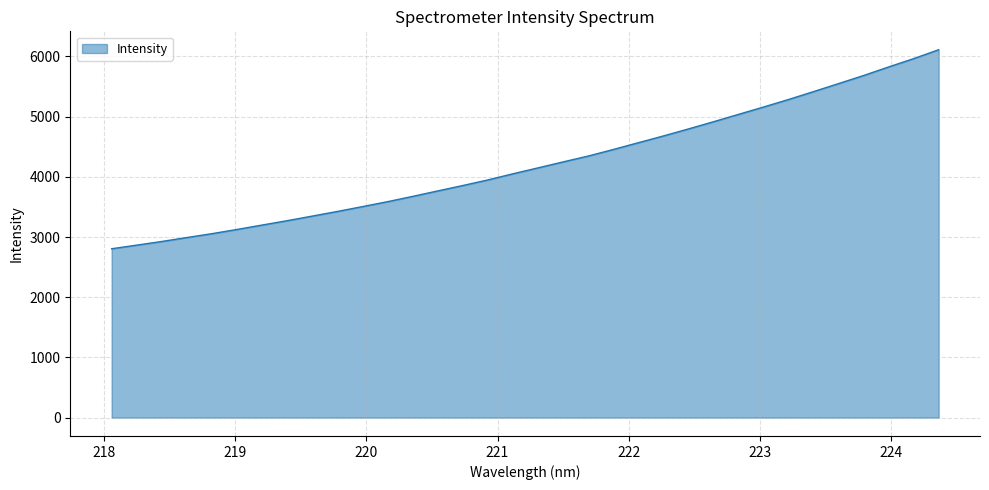

What is the minimum value shown in the chart?

2805.3